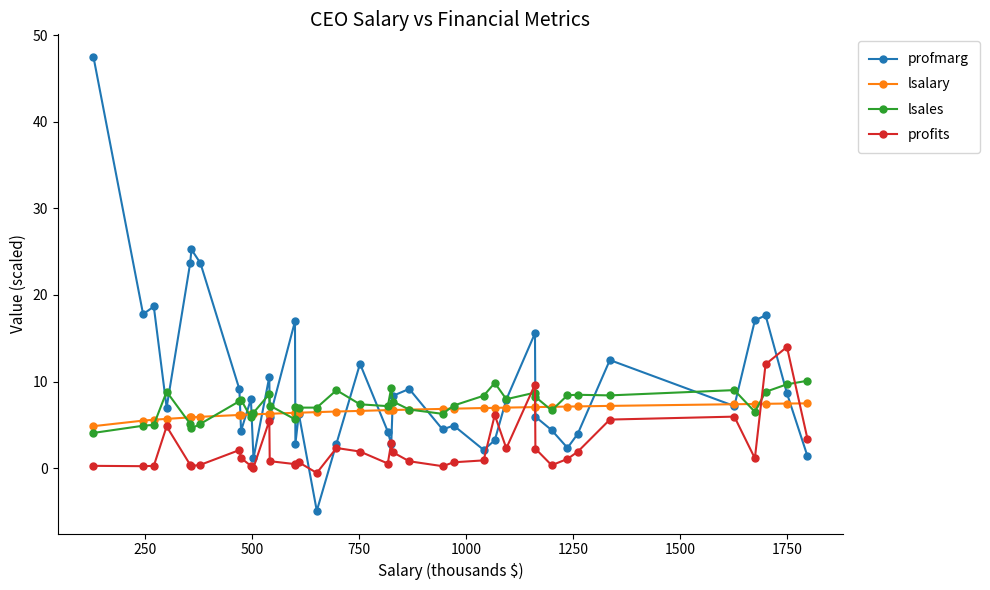

What is the greatest value displayed?

47.5